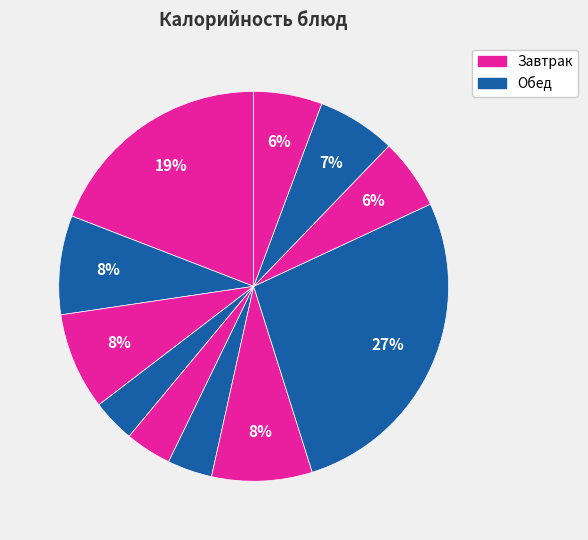

How many slices are in this pie chart?

11